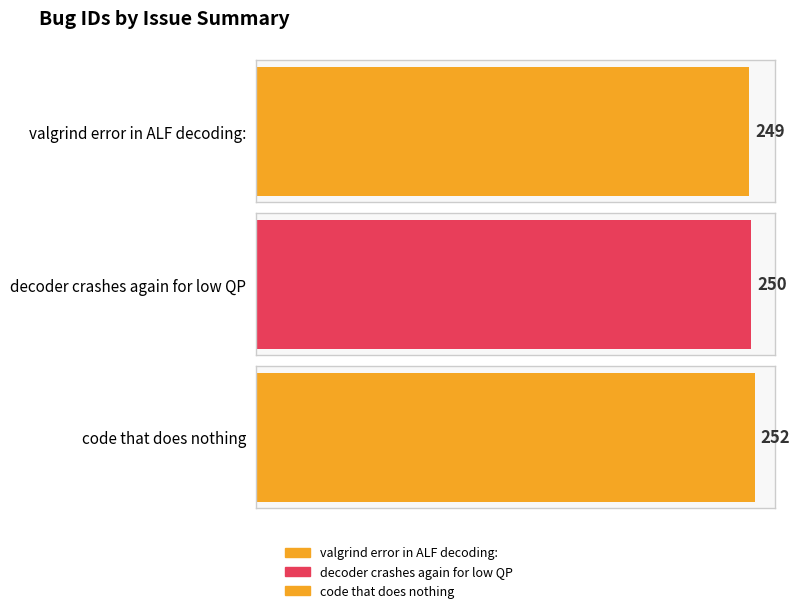

Reading left to right, transcribe all the data shown in this chart.

valgrind error in ALF decoding:=249	decoder crashes again for low QP=250	code that does nothing=252